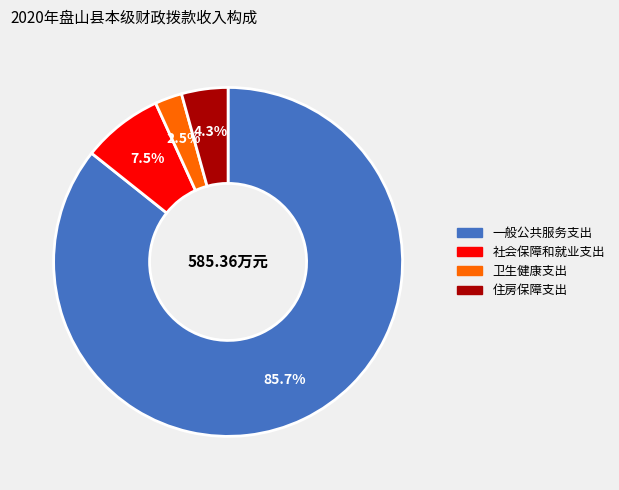

Rank the categories by value from lowest to highest.

卫生健康支出, 住房保障支出, 社会保障和就业支出, 一般公共服务支出